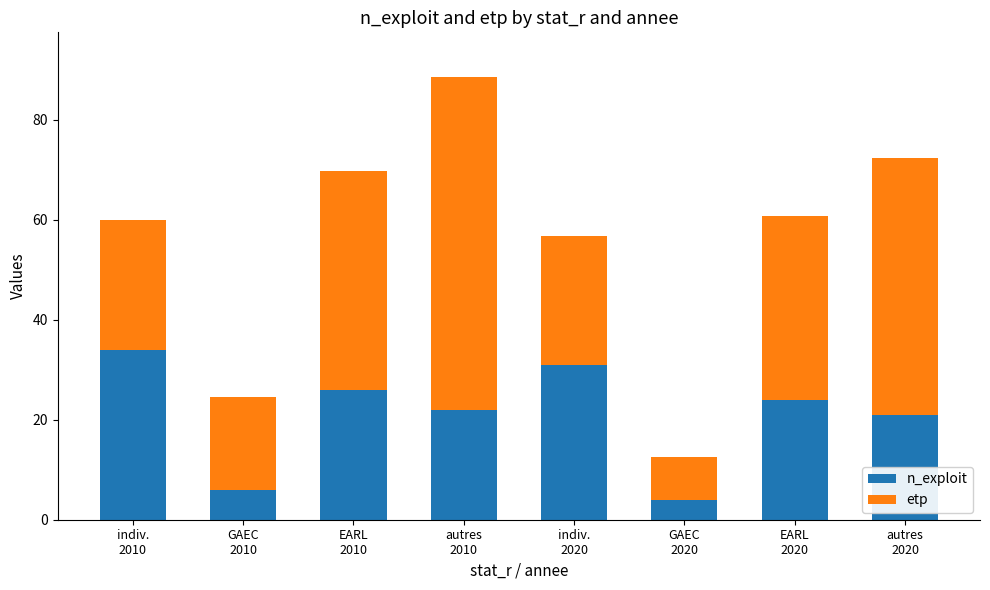

What is the maximum value for n_exploit?

34.0